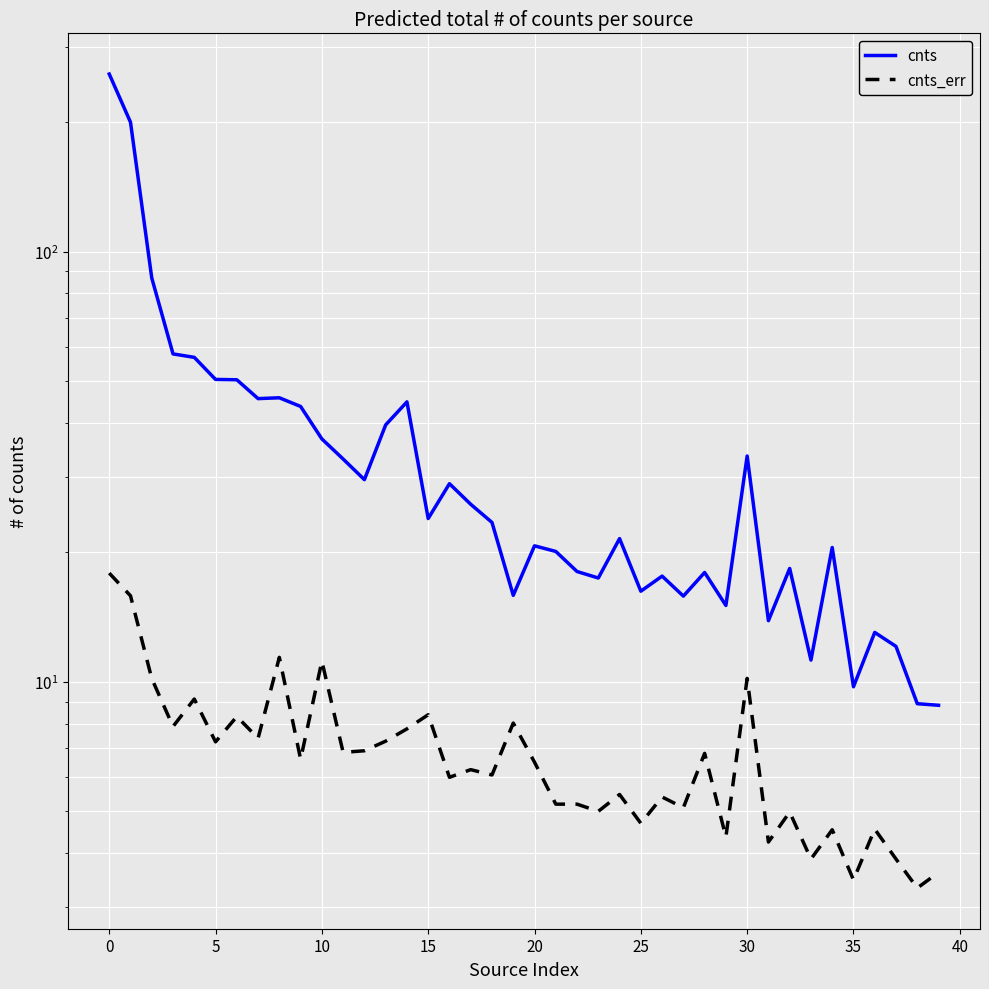

Reading left to right, what are all the values shown in this chart?

cnts: 258.9	200.1	86.9	57.9	56.8	50.5	50.4	45.6	45.8	43.7	36.7	33.0	29.5	39.6	44.8	24.0	28.9	25.9	23.5	15.9	20.7	20.1	18.1	17.4	21.5	16.2	17.6	15.8	18.0	15.1	33.5	13.9	18.4	11.2	20.5	9.7	13.0	12.1	8.9	8.8
cnts_err: 17.9	15.9	10.2	7.9	9.1	7.3	8.3	7.4	11.4	6.6	11.2	6.9	6.9	7.3	7.8	8.4	6.0	6.3	6.1	8.0	6.5	5.2	5.2	5.0	5.5	4.7	5.4	5.1	6.8	4.4	10.2	4.2	5.0	3.9	4.5	3.5	4.5	3.9	3.3	3.6